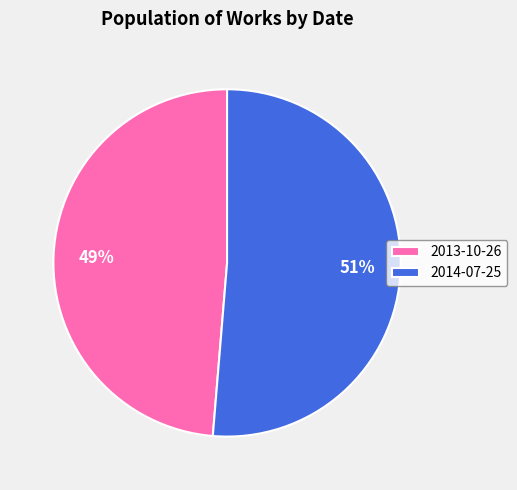

Is the sum of 2014-07-25 and 2013-10-26 greater than half?

Yes